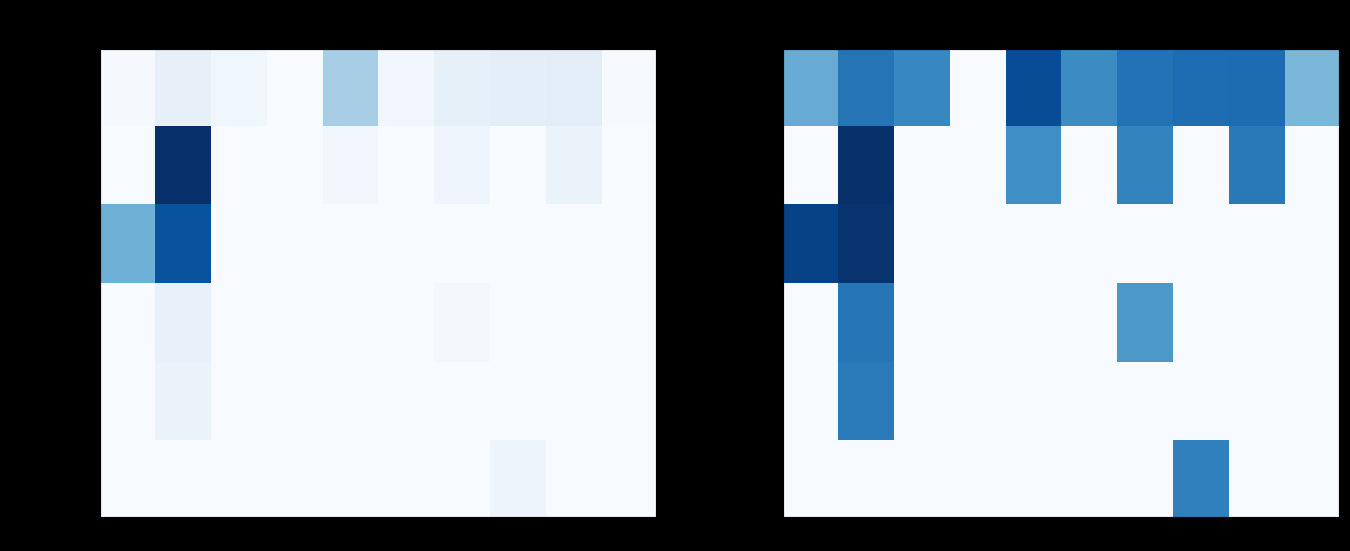

How many landes values are between 0 and 1?

10